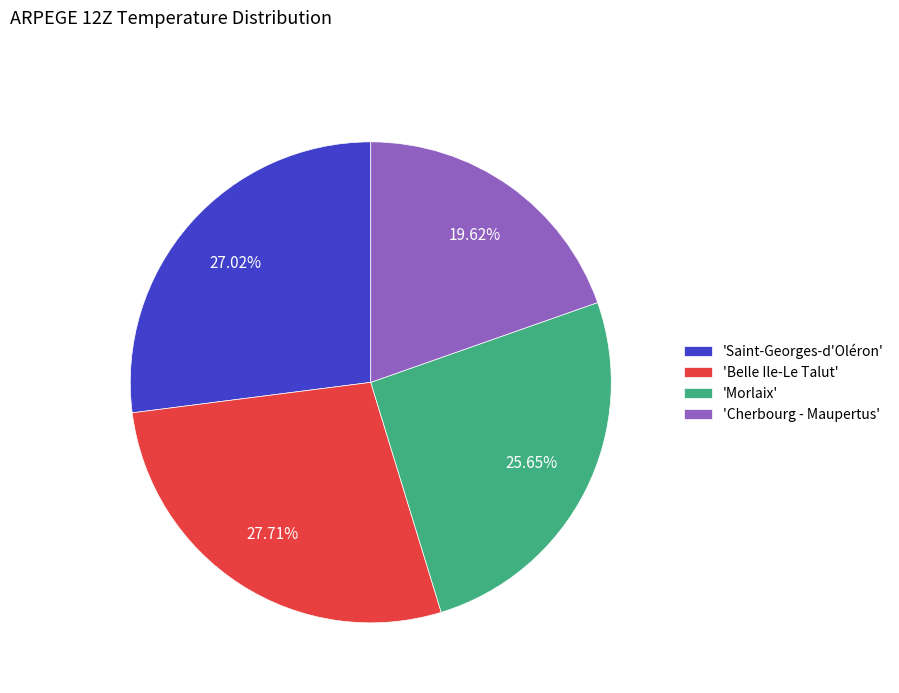

What is the ratio of the value at 'Belle Ile-Le Talut' to the value at 'Morlaix'?

1.1